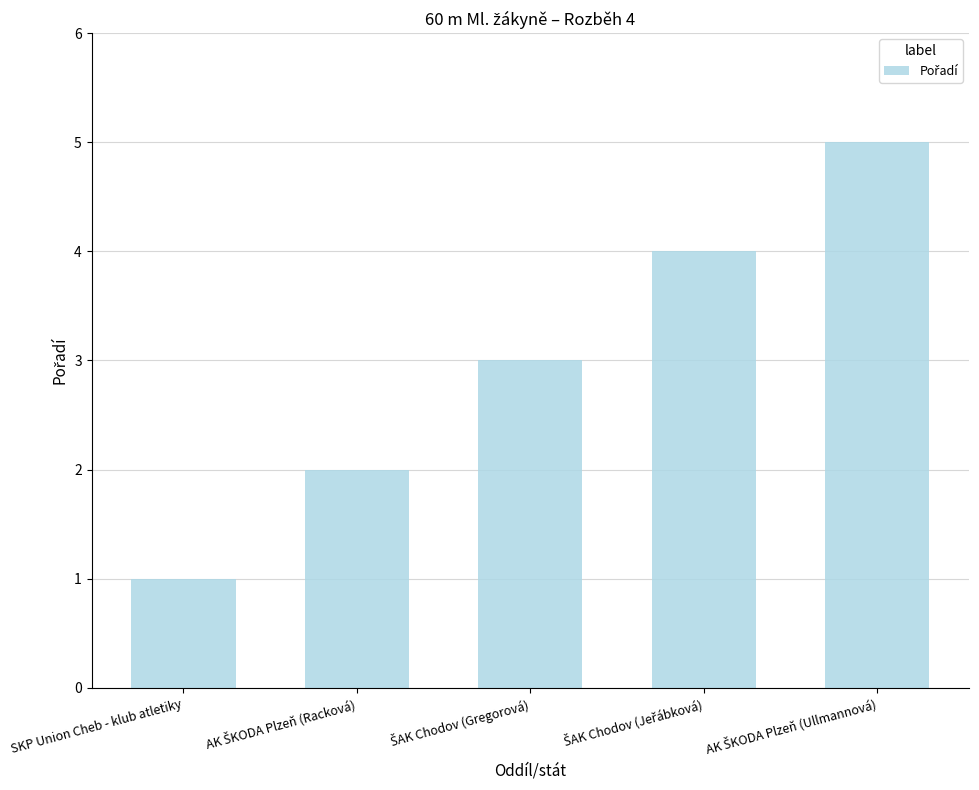

Reading right to left, what are all the values shown in this chart?

5	4	3	2	1